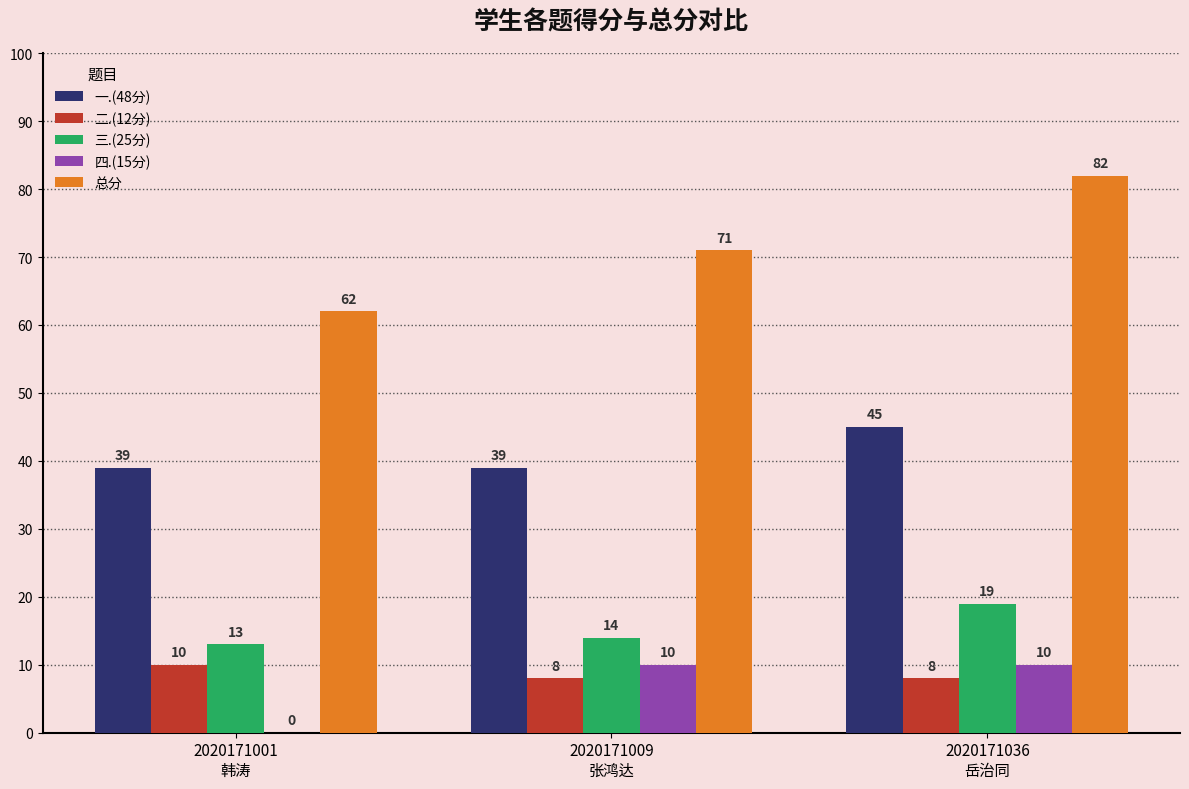

What is the highest value of the 一.(48分) series?

45